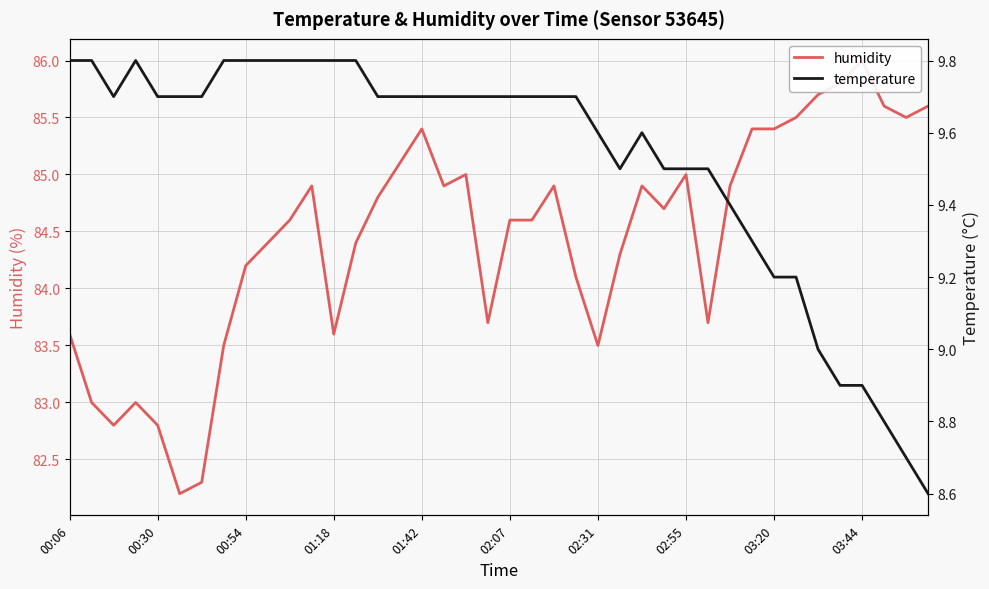

What is the difference between the maximum and minimum values in the humidity series?

3.8